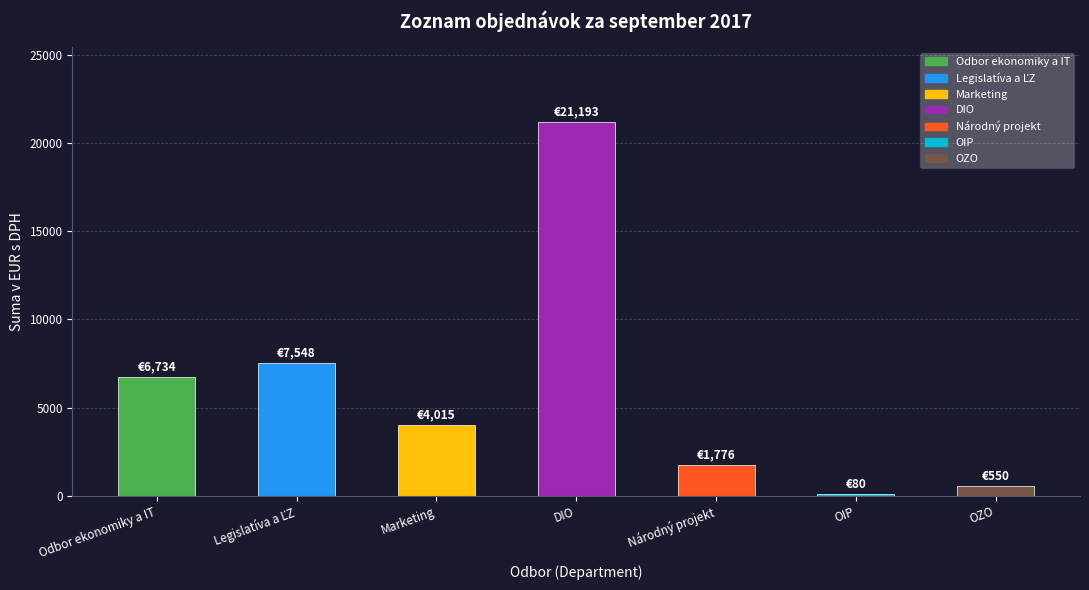

What value does the data have at Odbor ekonomiky a IT?

6733.7